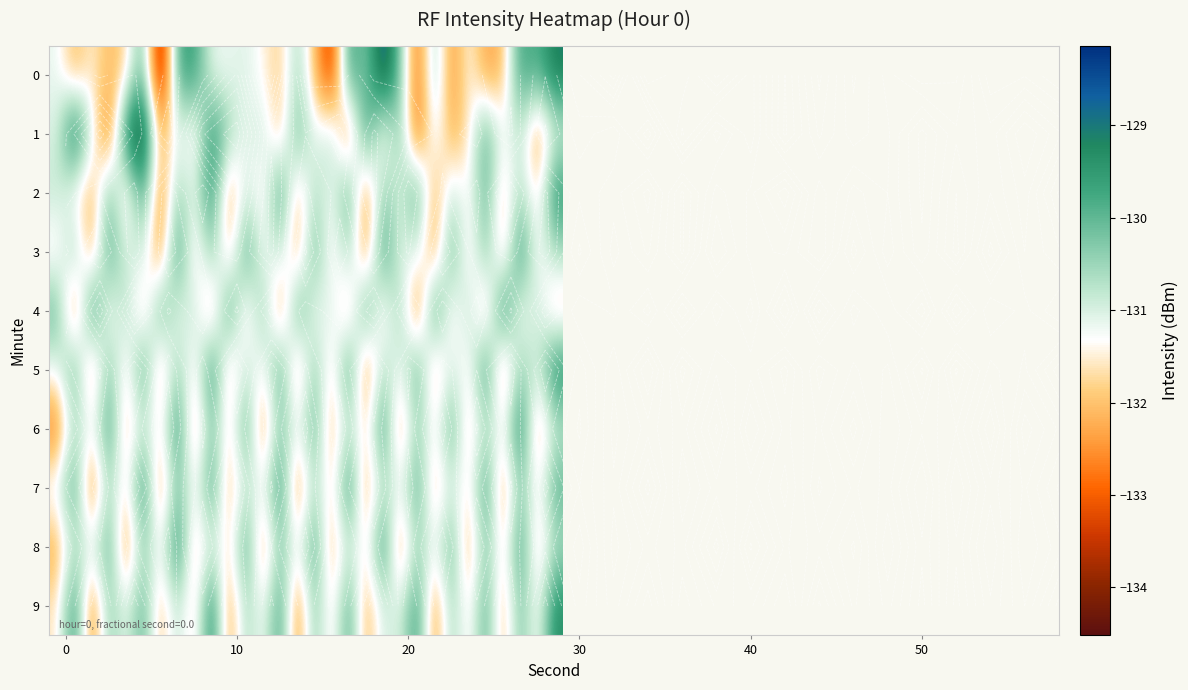

What is the difference between the second highest and minimum values in the 6 series?

3.5